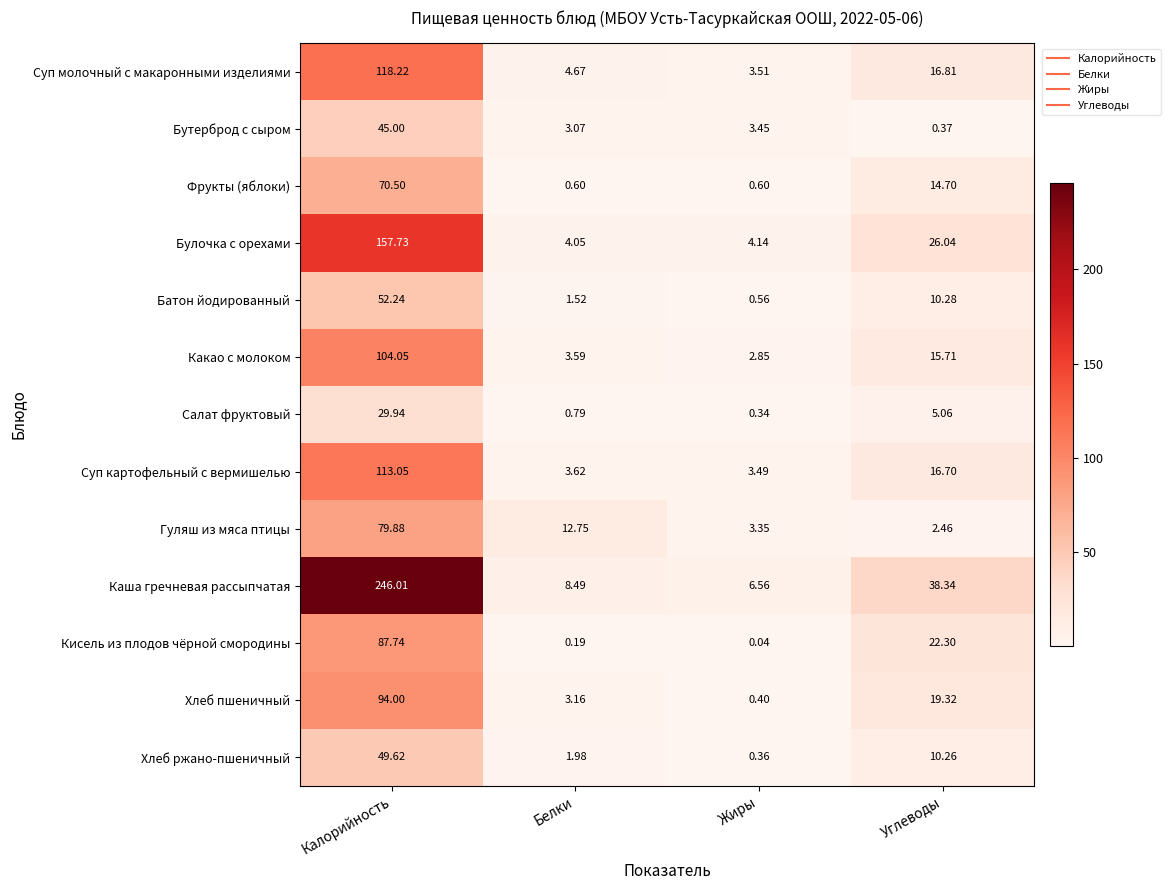

Is the value of Хлеб ржано-пшеничный at Углеводы greater than the value of Гуляш из мяса птицы at Белки?

No